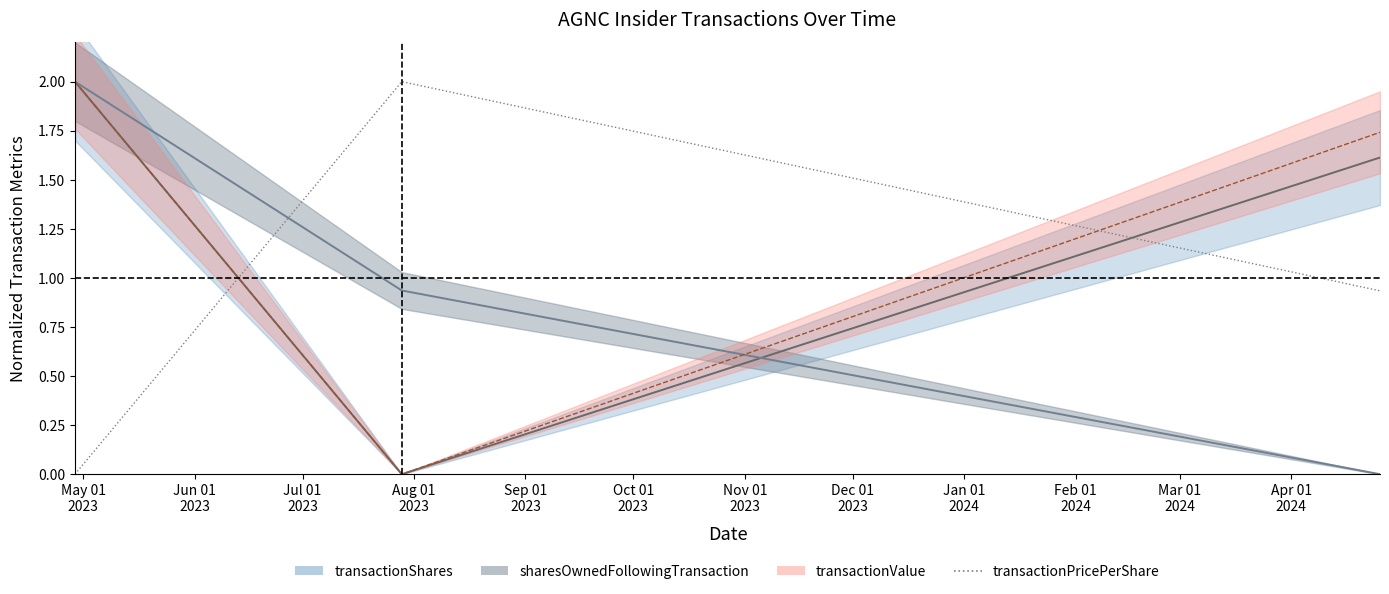

Between Jun 01
2023 and Jul 01
2023, which is larger?

Jun 01
2023